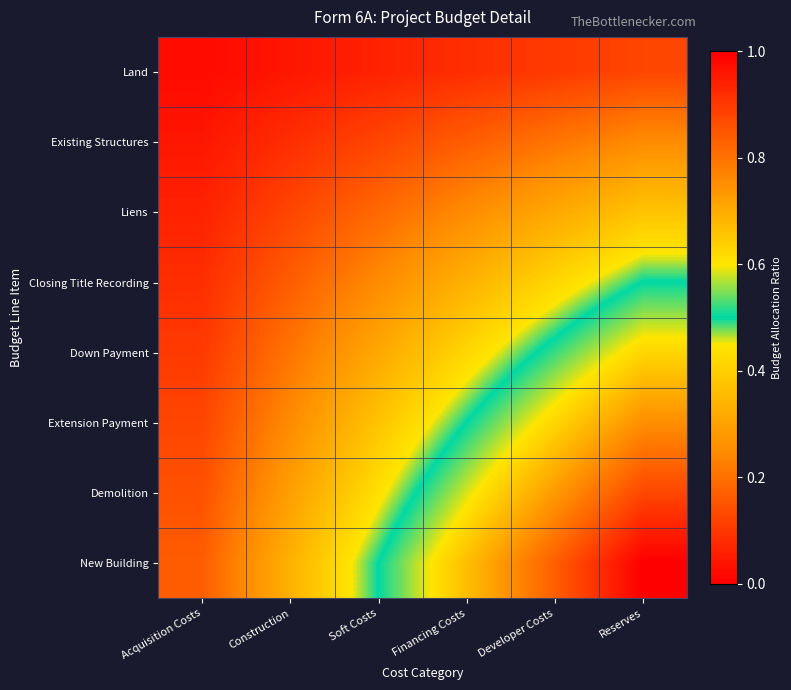

Between Acquisition Costs and Reserves, which series saw the biggest shift?

New Building